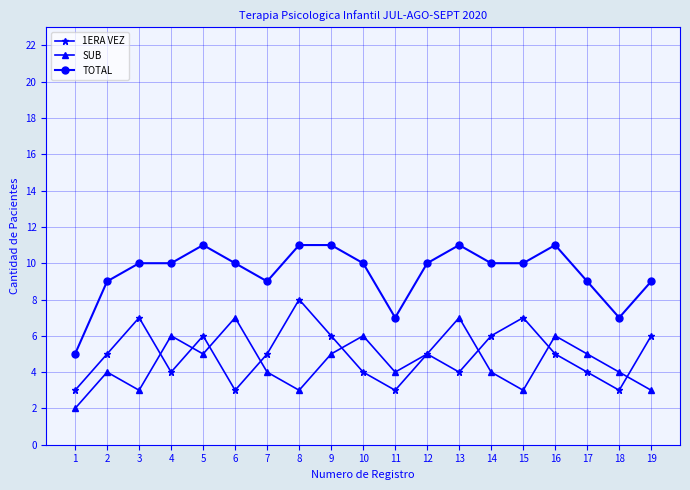

What is the spread (max minus min) of values at 10?

6